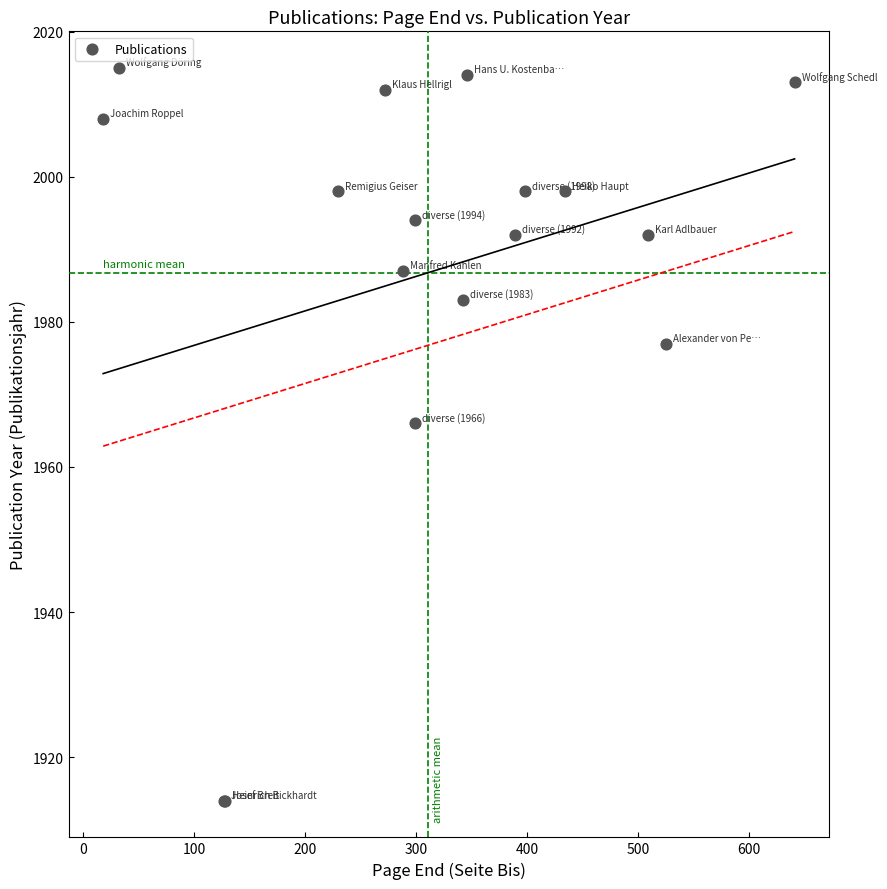

What Y value in the scatter plot is closest to 1964?

1966